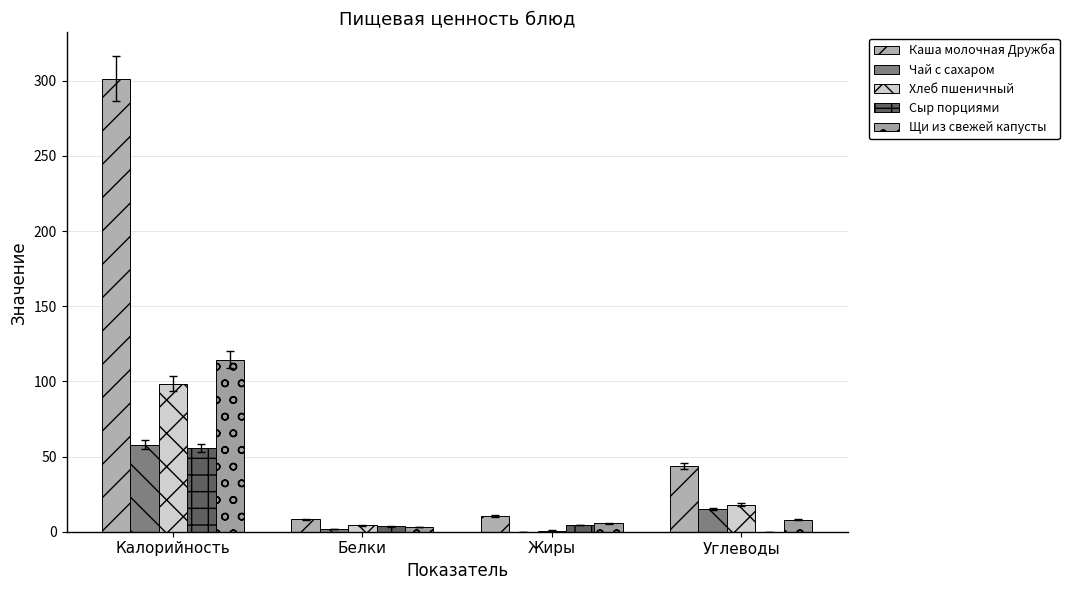

Is it true that Сыр порциями equals 4.5 at Жиры?

True